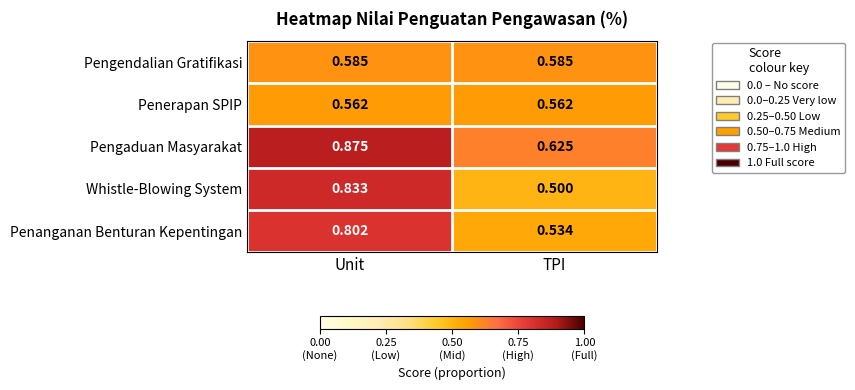

Which series has the largest total across all categories?

Pengaduan Masyarakat